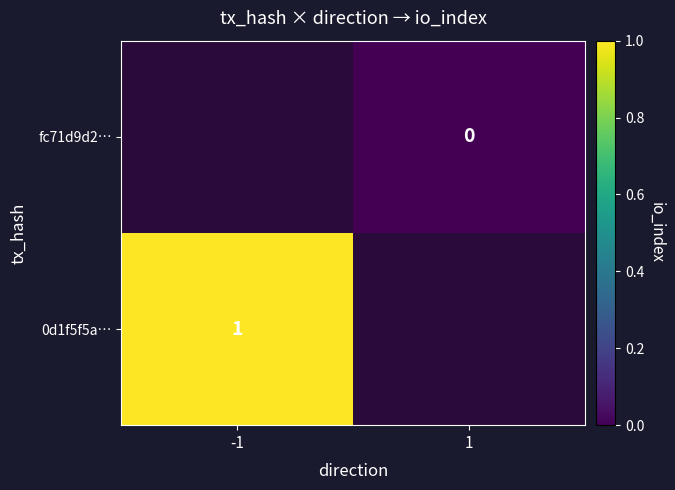

Is it true that 0d1f5f5a… equals 1 at -1?

True